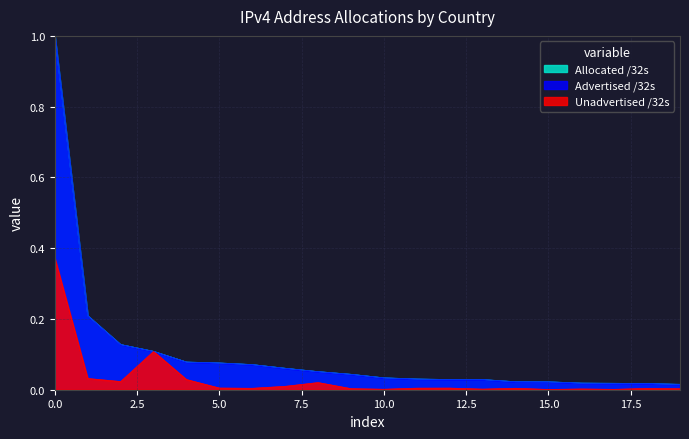

Which series has the largest range (max minus min)?

Advertised /32s